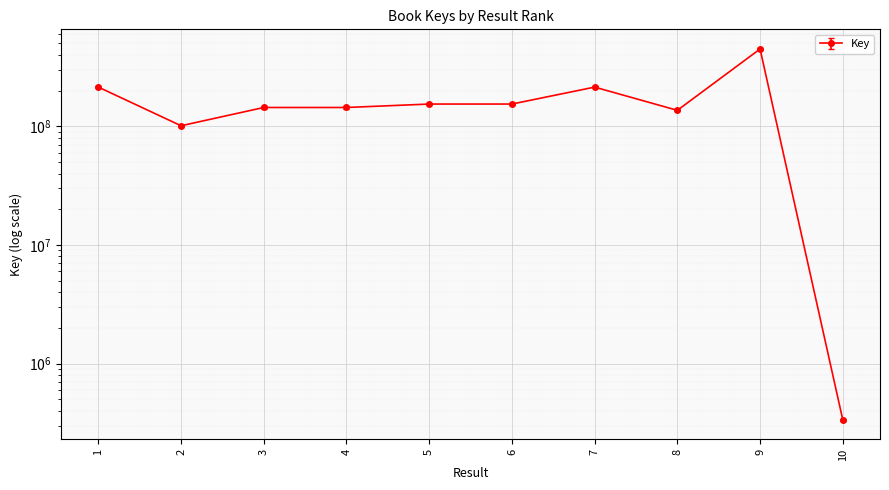

What is the sum of all values?

1710014435